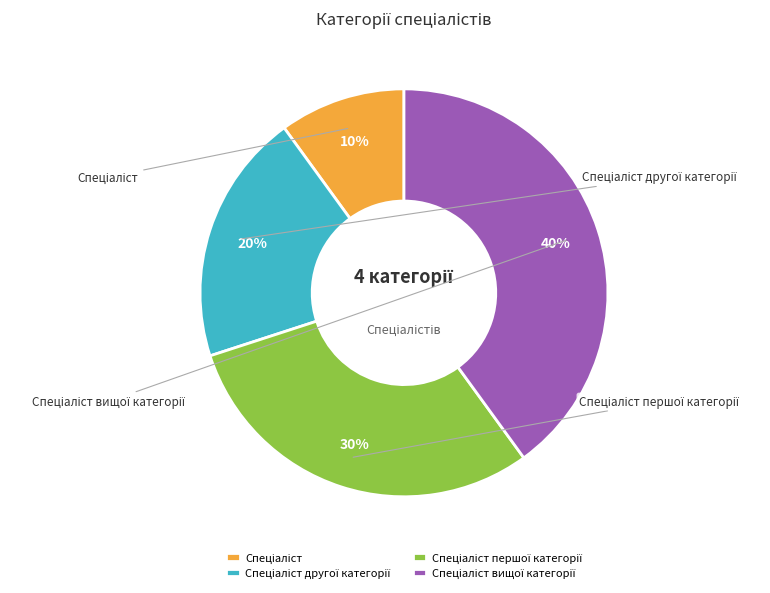

To the nearest percent, what percentage of the pie is Спеціаліст другої категорії?

20%